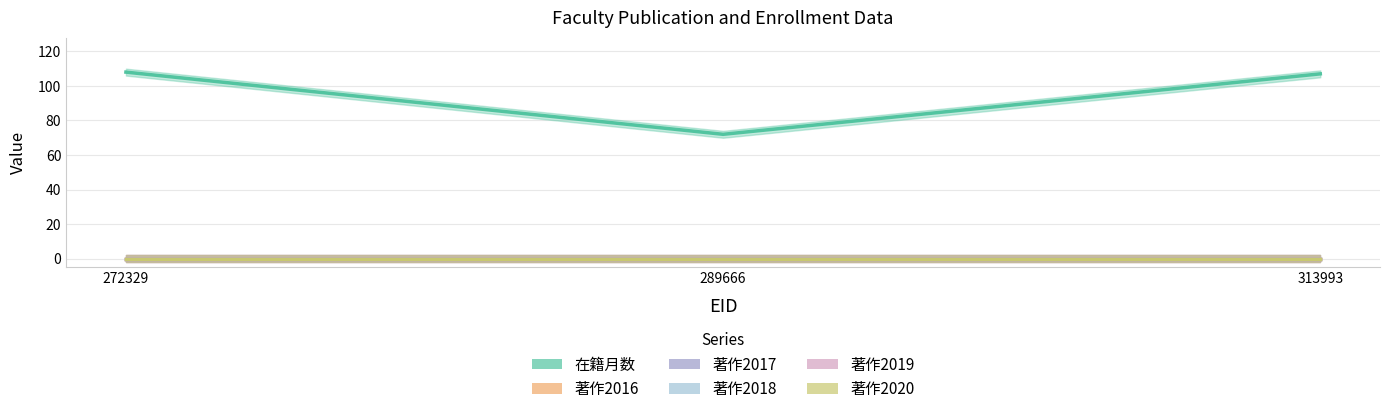

True or false: 在籍月数 has a value of 58 at 272329.

False